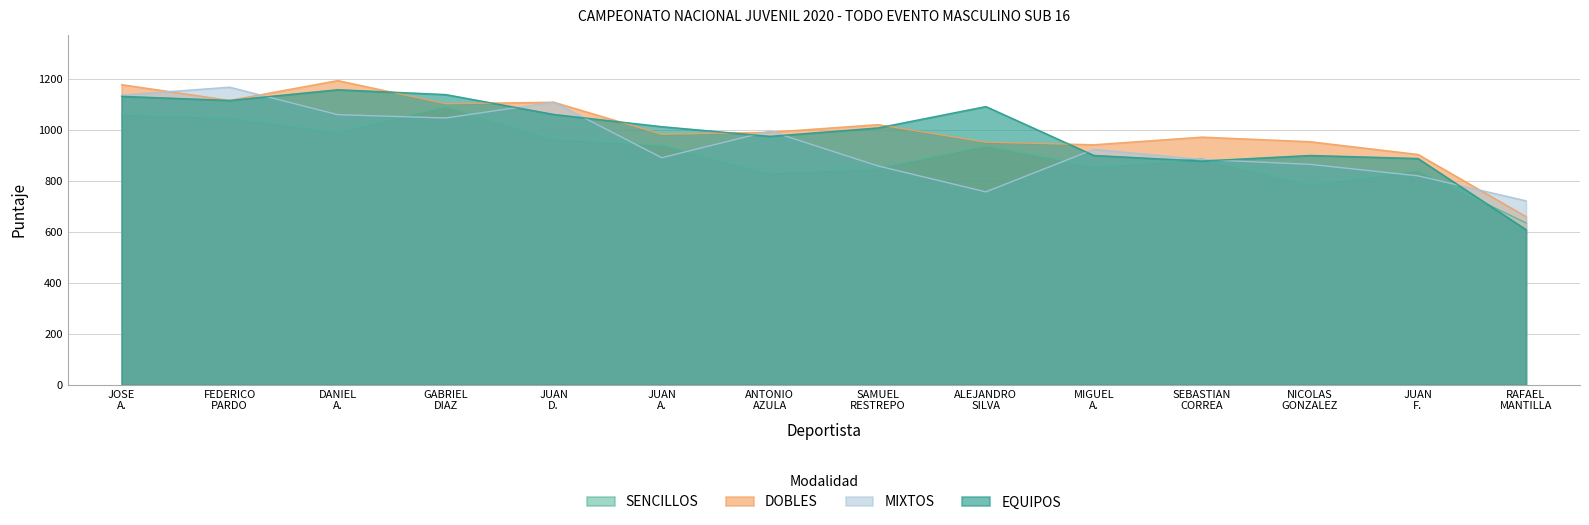

What is the greatest value displayed?

1195